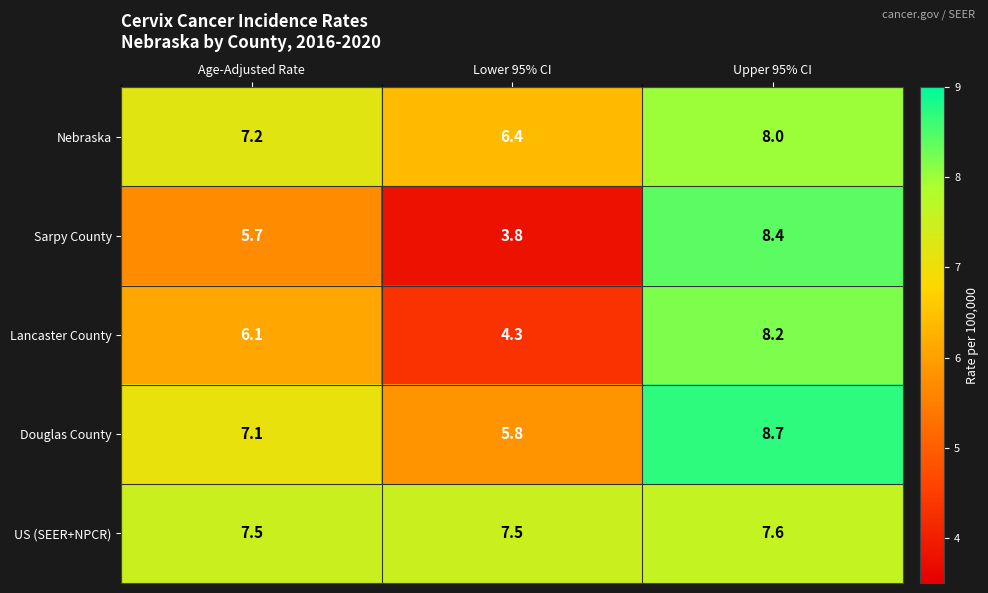

At Lower 95% CI, list the series in order from largest to smallest.

US (SEER+NPCR), Nebraska, Douglas County, Lancaster County, Sarpy County